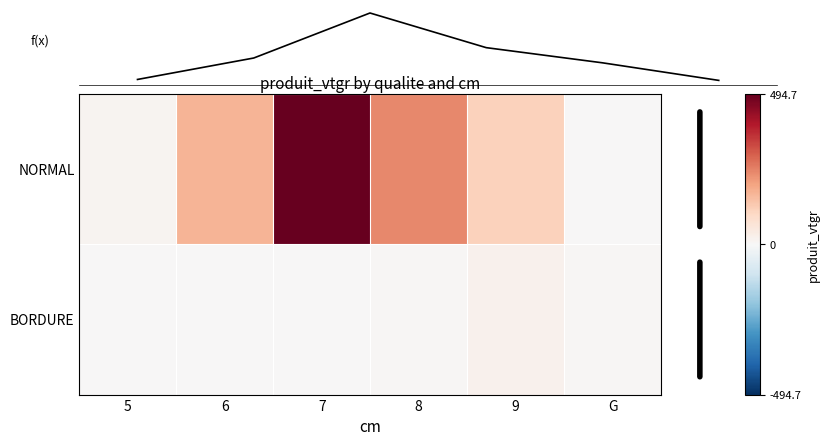

What is the average value of the BORDURE series?

6.2